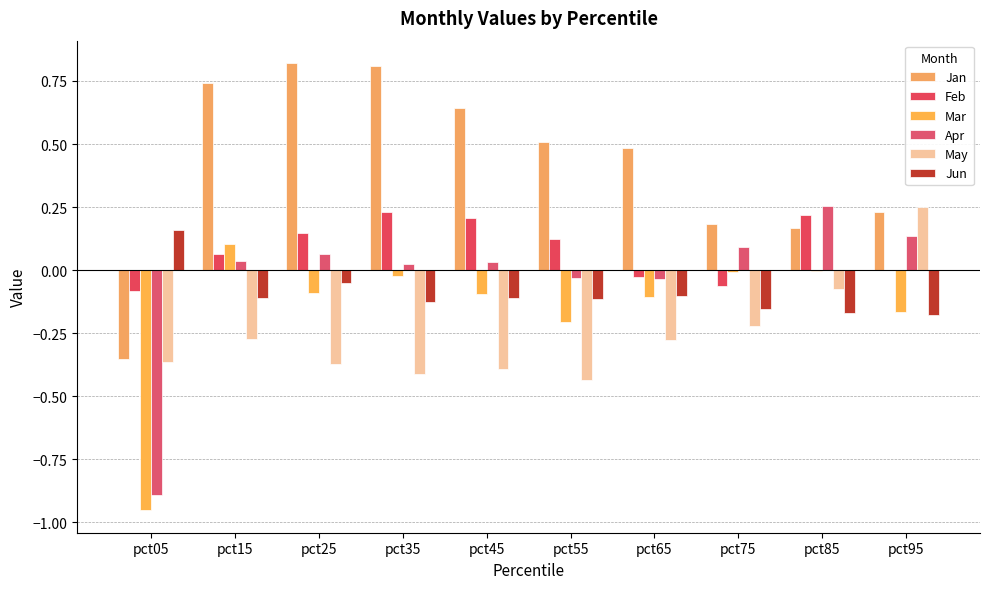

How many values in Apr are above zero?

7